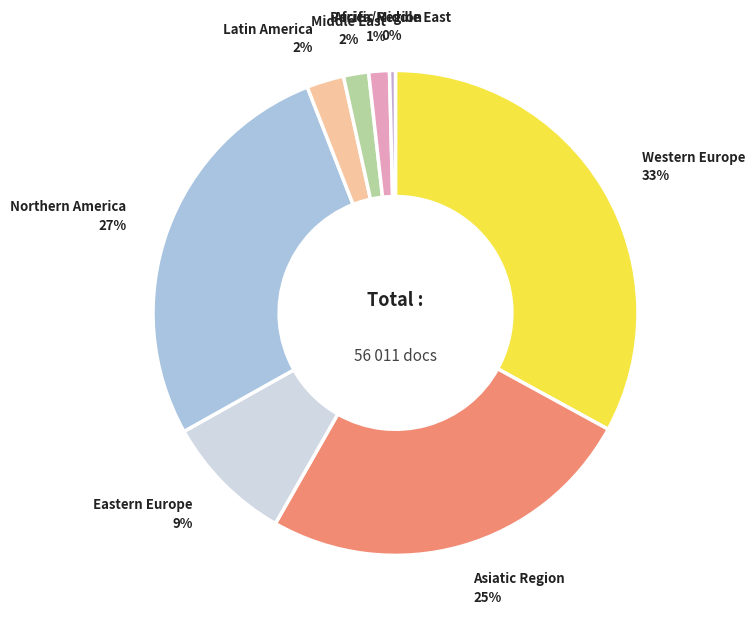

Is there any slice that represents more than half of the pie?

No